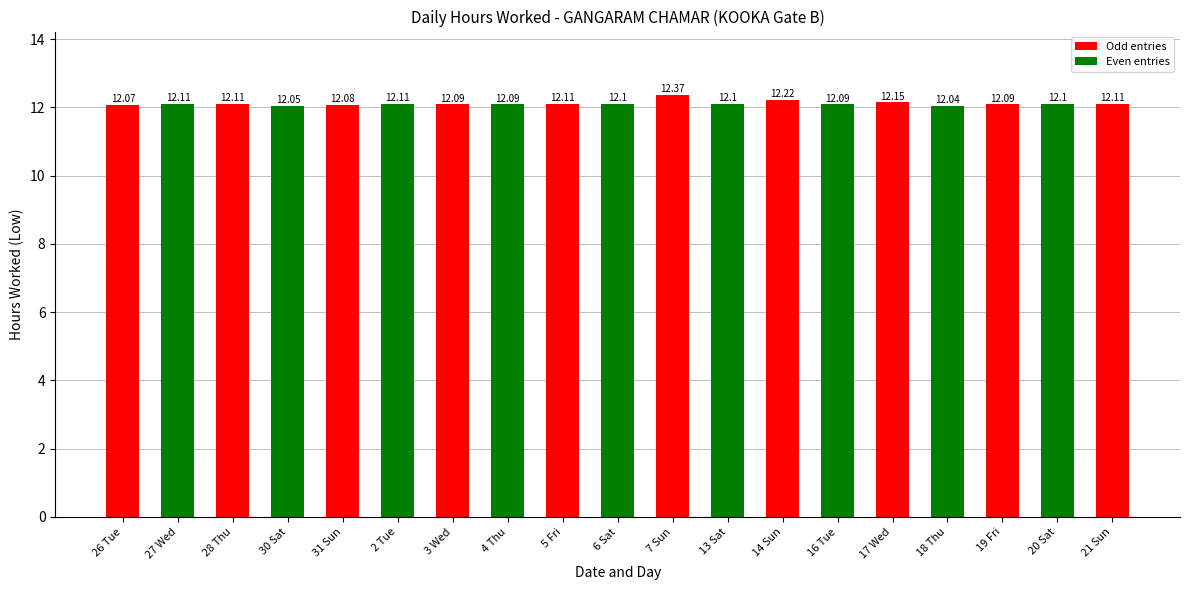

Is it true that the value at 21 Sun is 12.1?

True